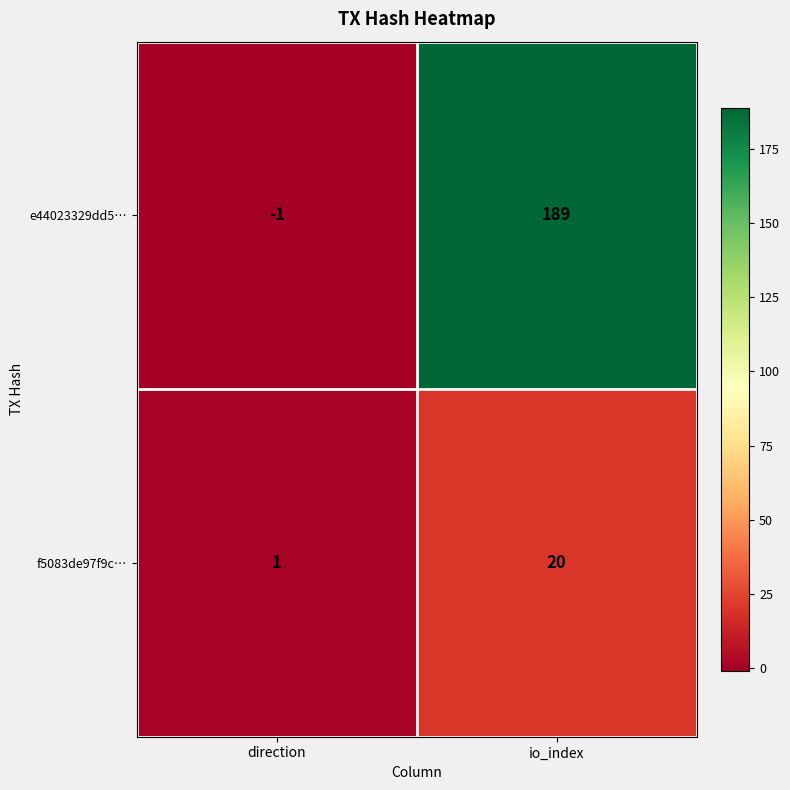

Where is f5083de97f9c… nearest to the value 10?

direction